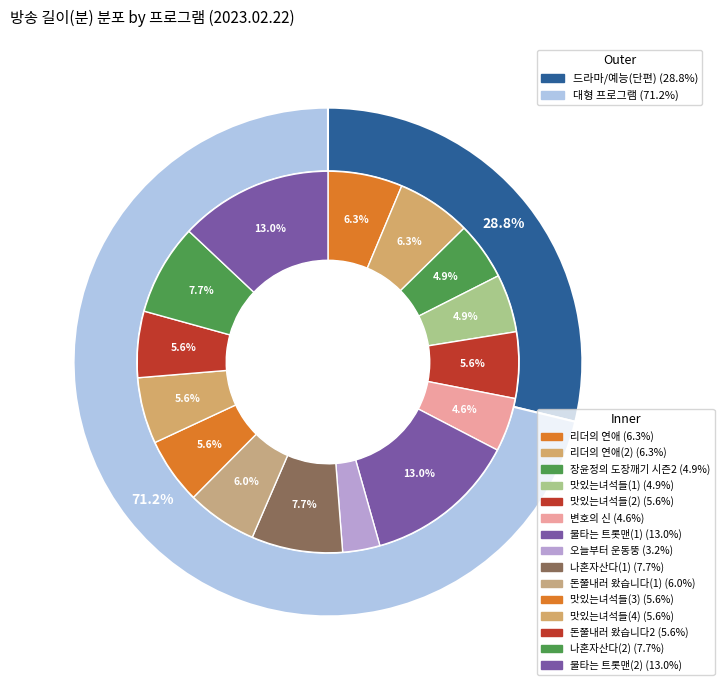

How many segments does this pie chart have?

15